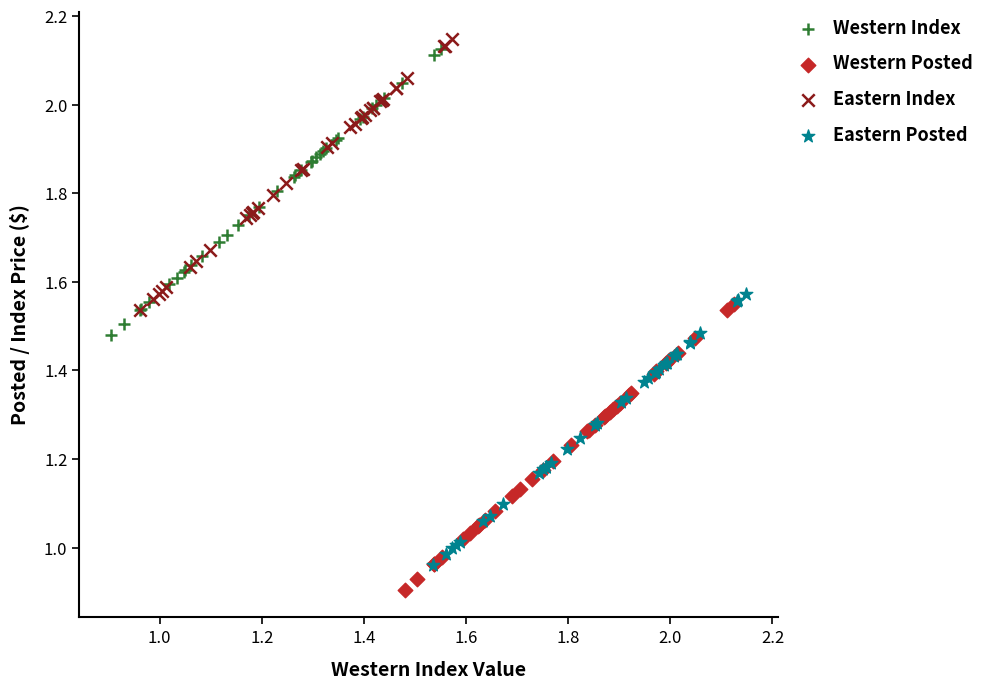

Which series reaches the minimum Y coordinate?

Western Posted